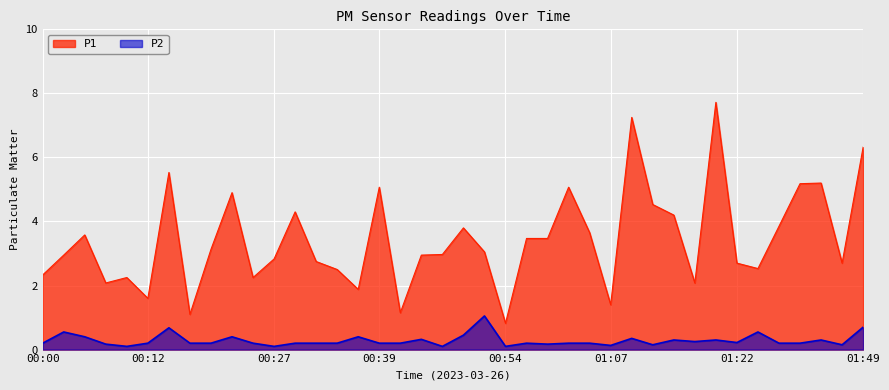

What is the label of the 33rd point from the left?

01:19